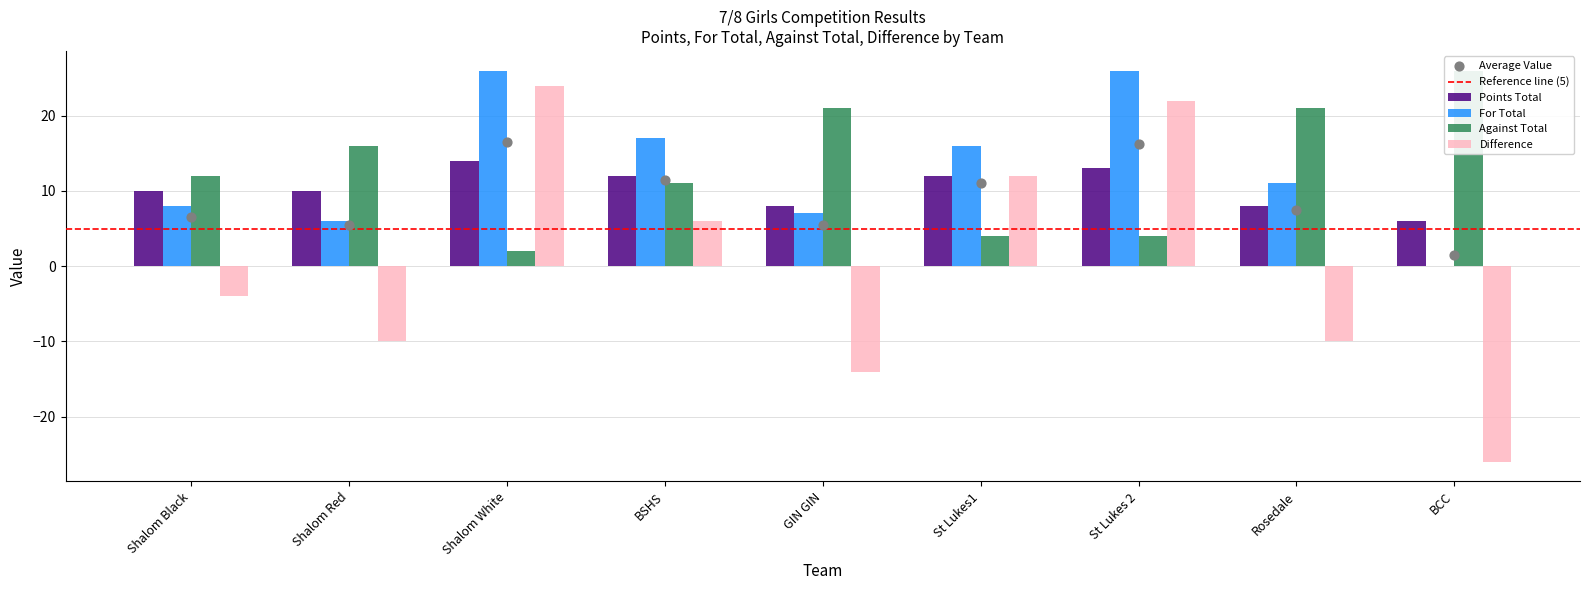

At which category is the sum across all series the highest?

Shalom White